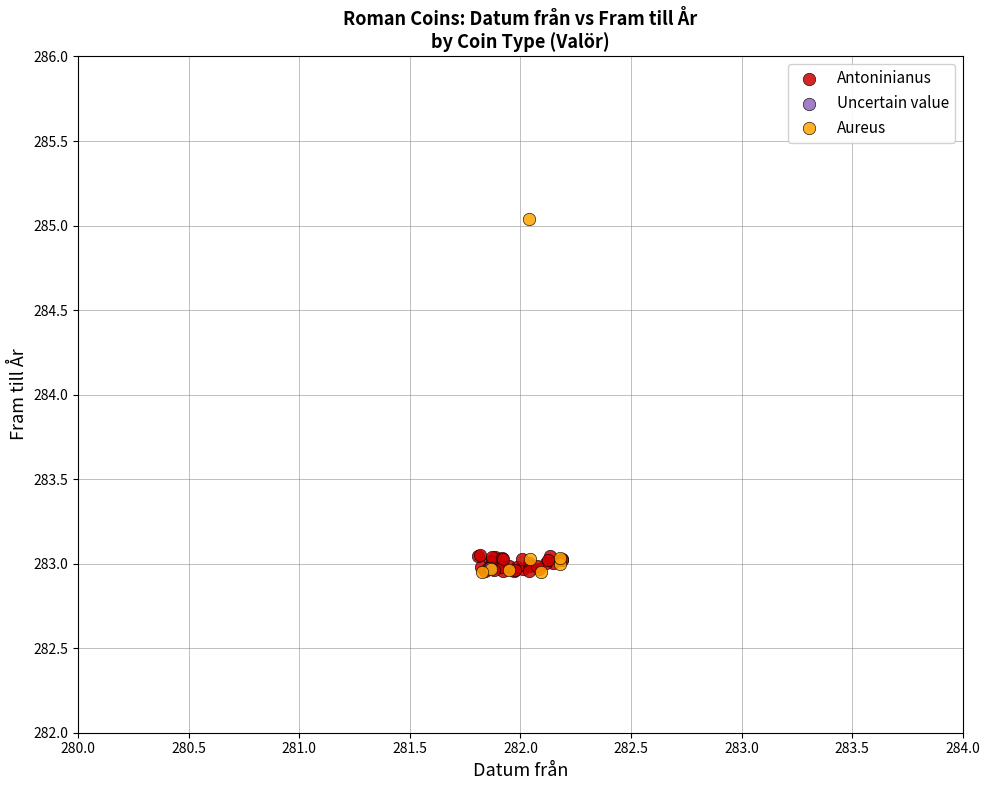

What are all the series names shown in the legend?

Uncertain value, Antoninianus, Aureus